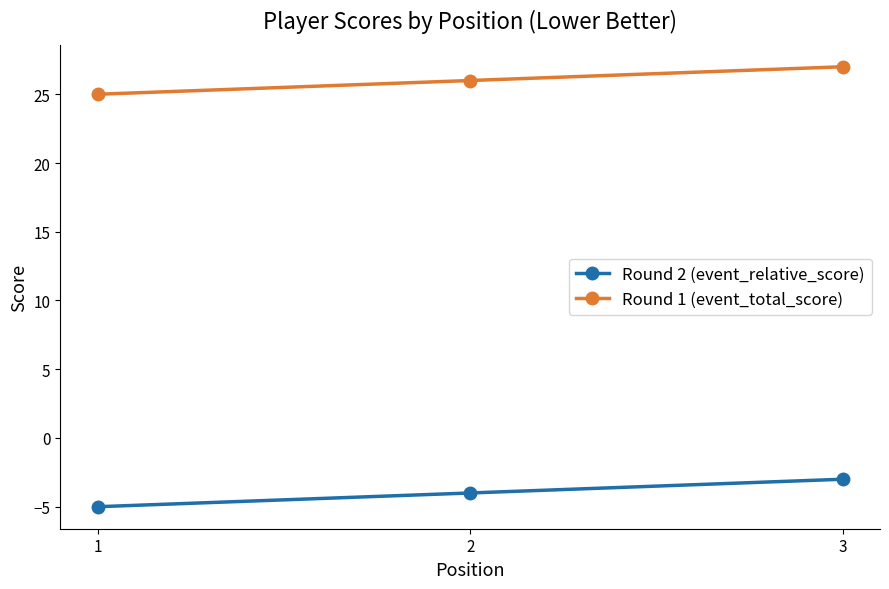

What are all the series names shown in the legend?

Round 2 (event_relative_score), Round 1 (event_total_score)